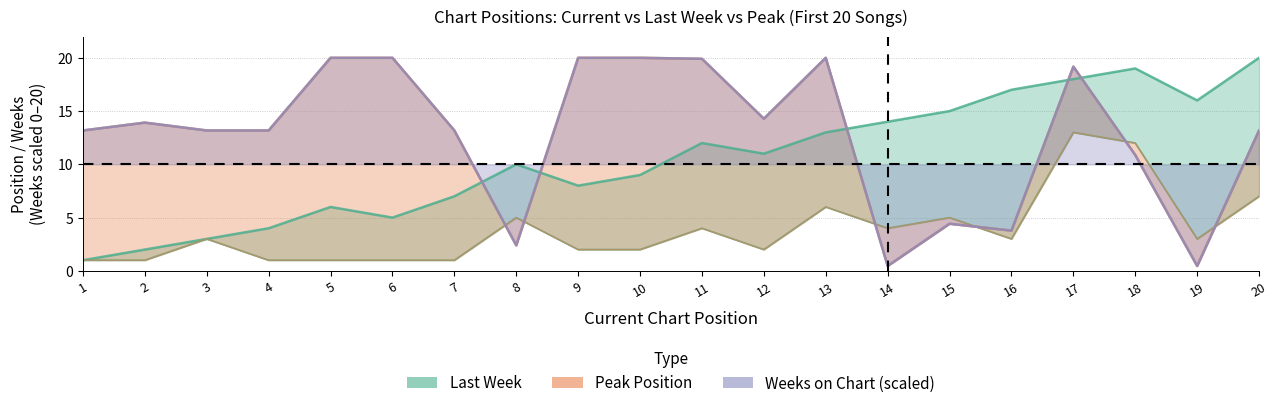

What is the value of the Last Week point at the 12th from the left?

11.0